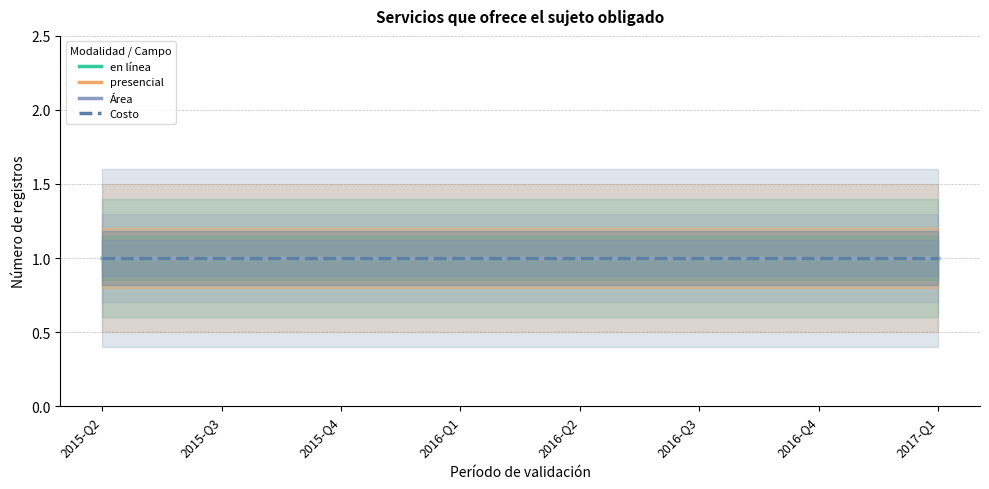

What is the total value across all series at 2017-03-31?

3